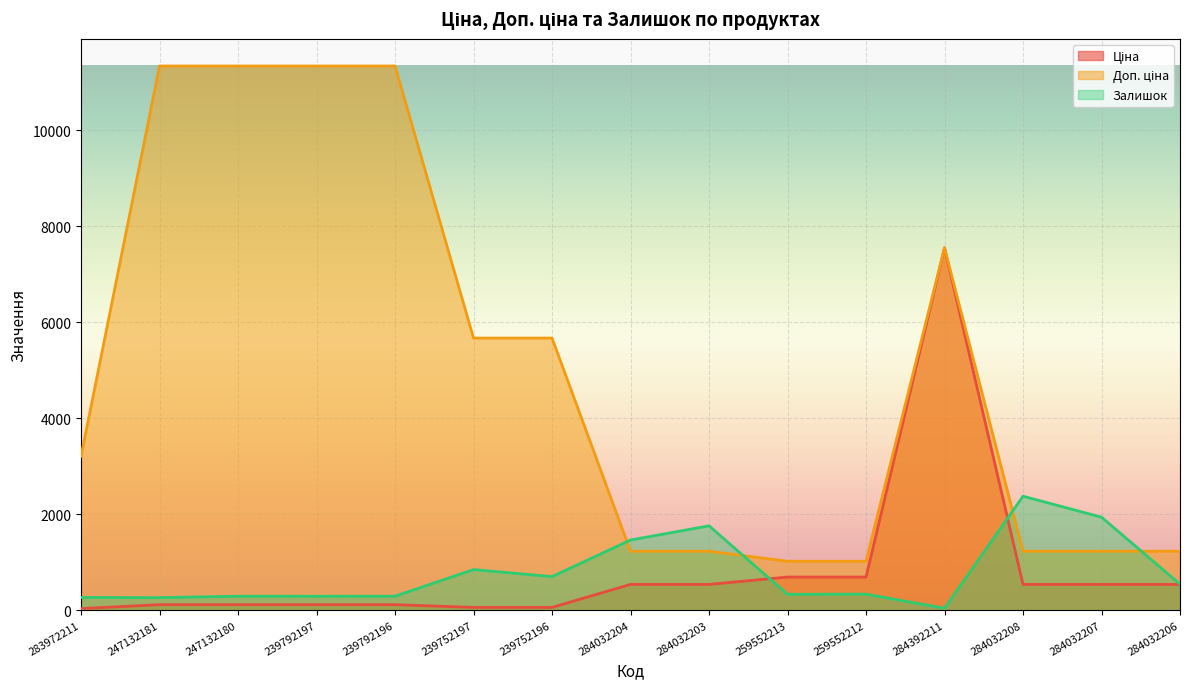

In Залишок, how many points are lower than both neighbors (excluding endpoints)?

5